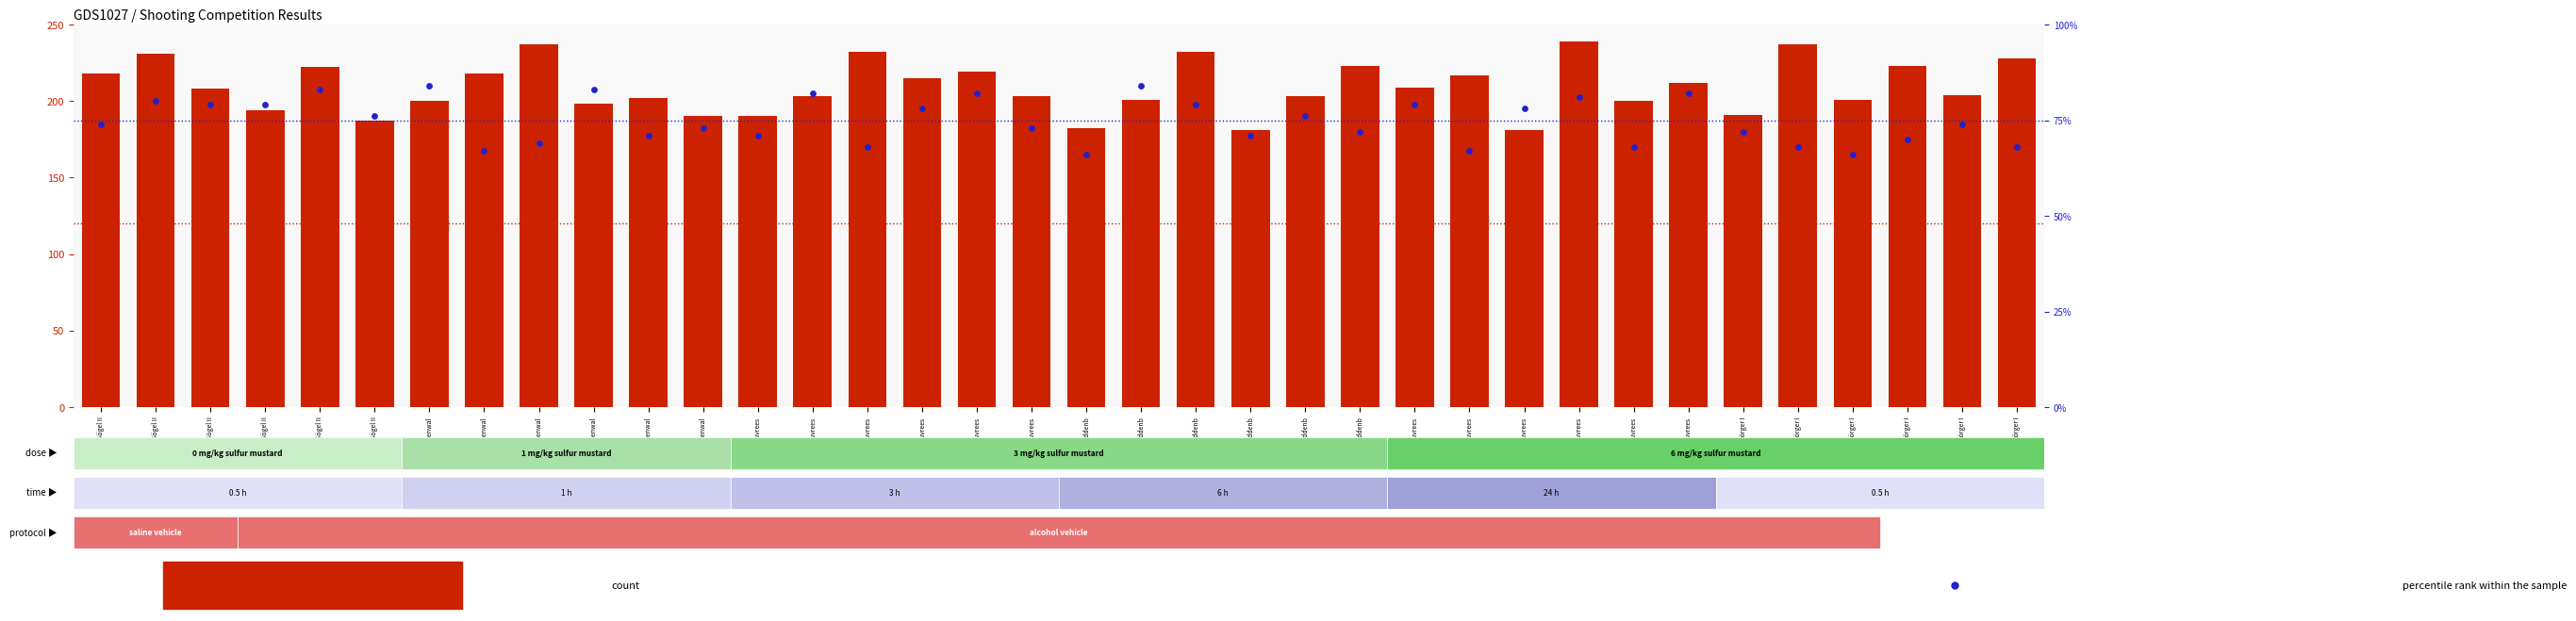

Is the value of count at Breddenb greater than the value of percentile rank within the sample at Neuvrees?

Yes